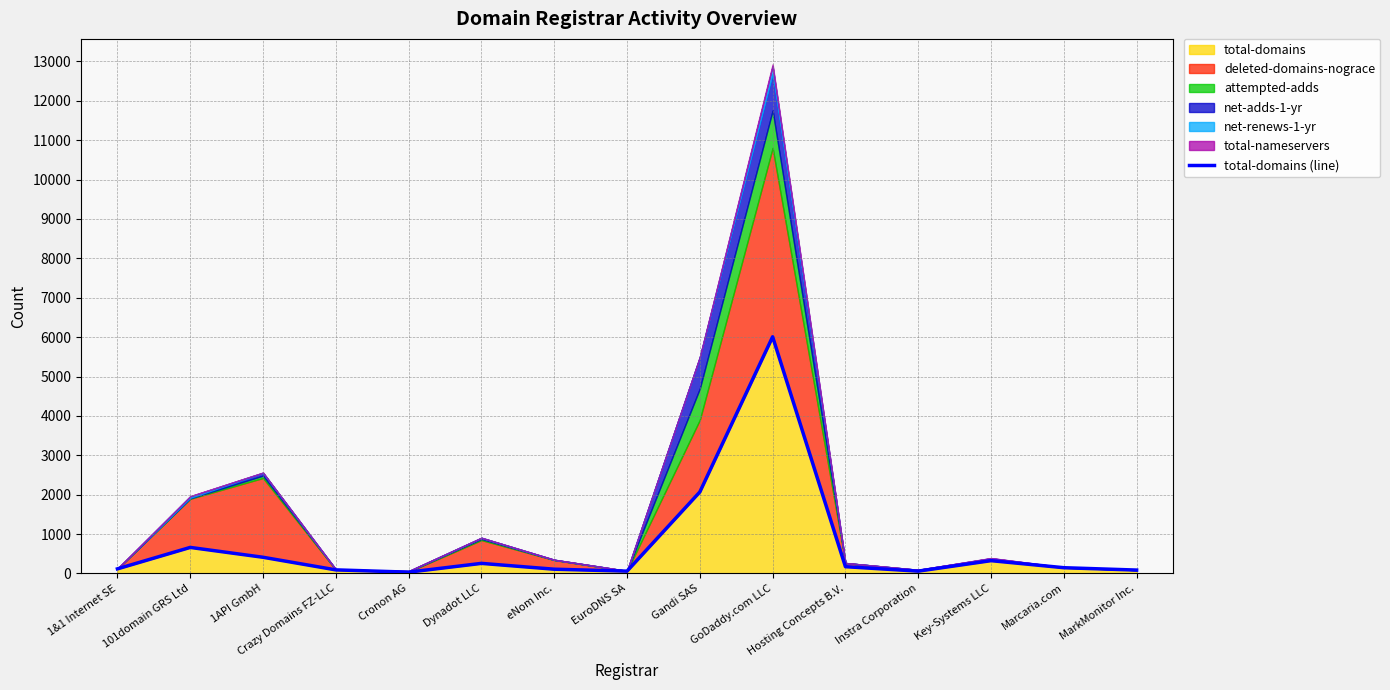

How many points are lower than both their immediate neighbors (excluding endpoints)?

3